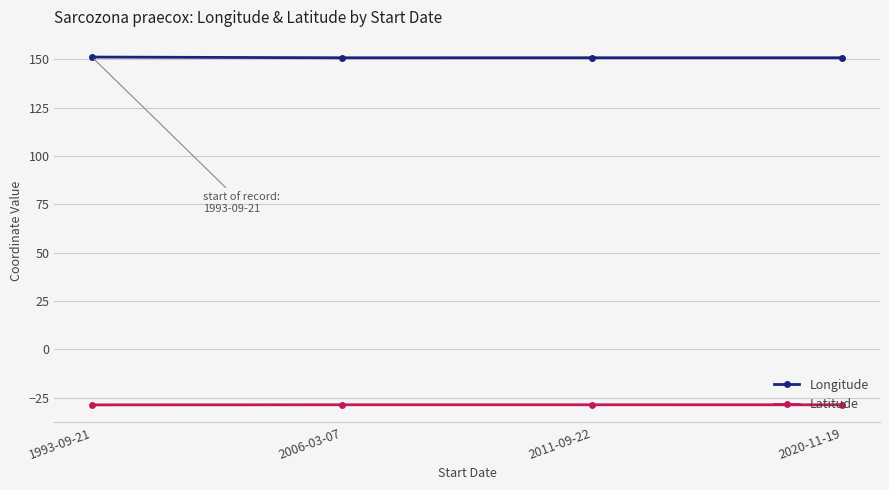

What is the value of the Latitude point at the 4th from the left?

-28.6